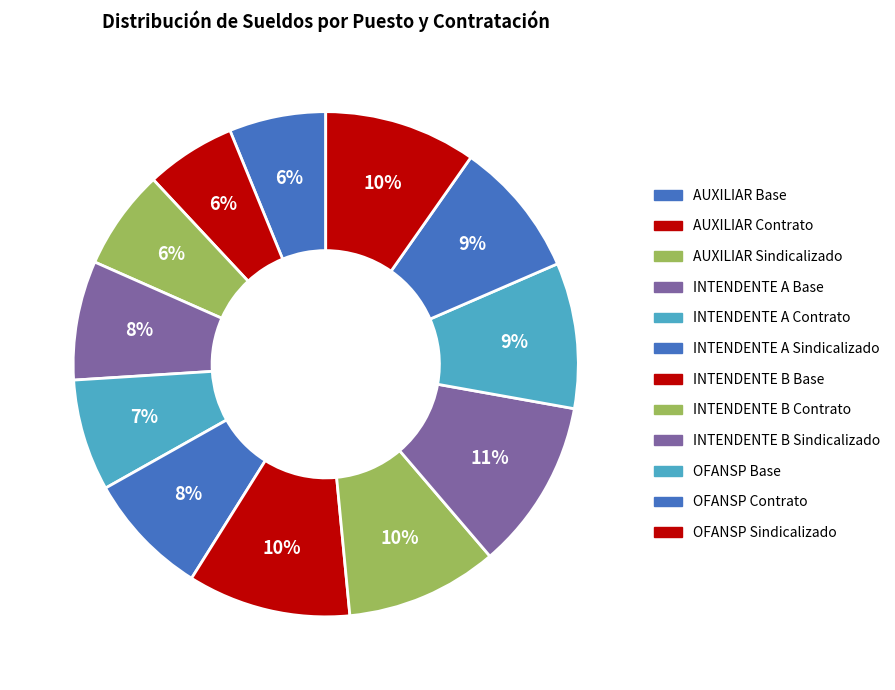

Which category has the biggest portion of the pie?

INTENDENTE B Sindicalizado